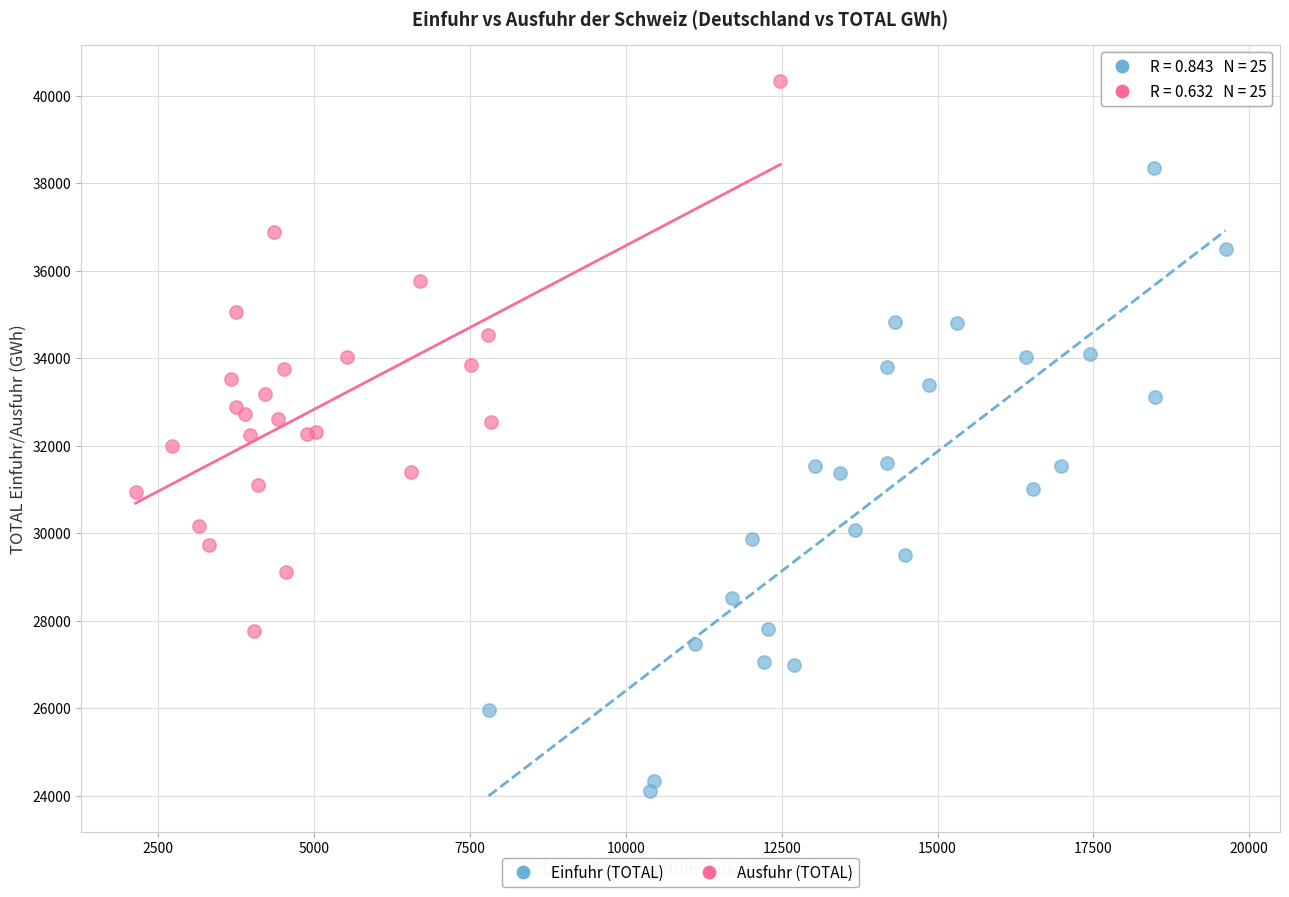

Which series contains the highest Y value?

Ausfuhr (TOTAL)